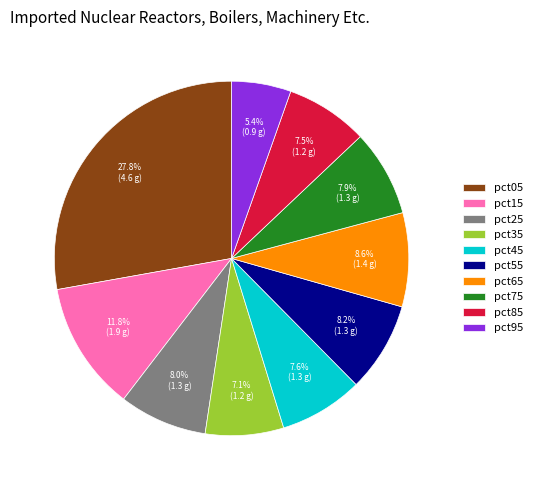

What portion of the pie excludes pct75?

92.1%